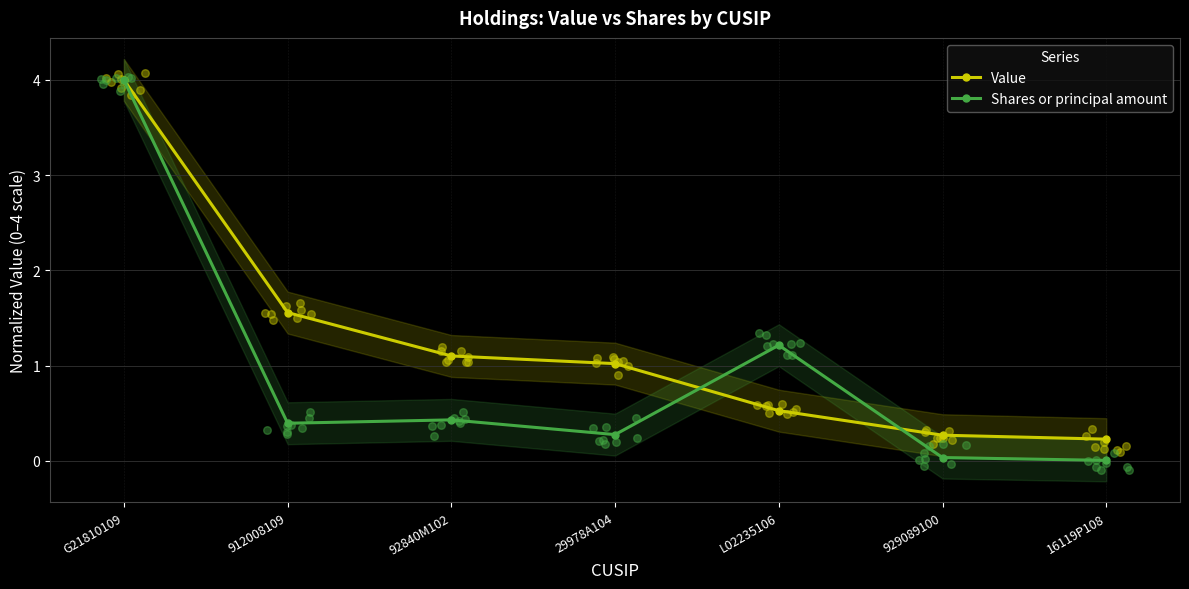

Which series has the widest spread of Y values?

Shares or principal amount